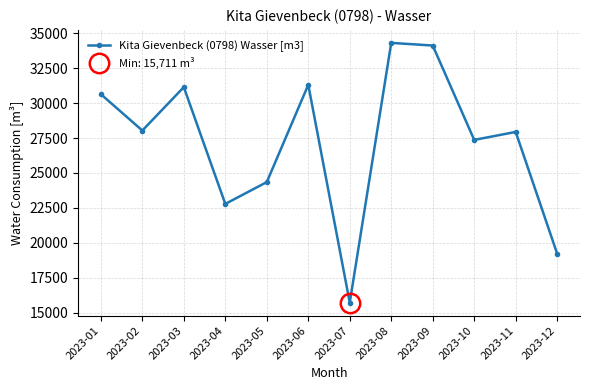

What is the sum of all values?

326907